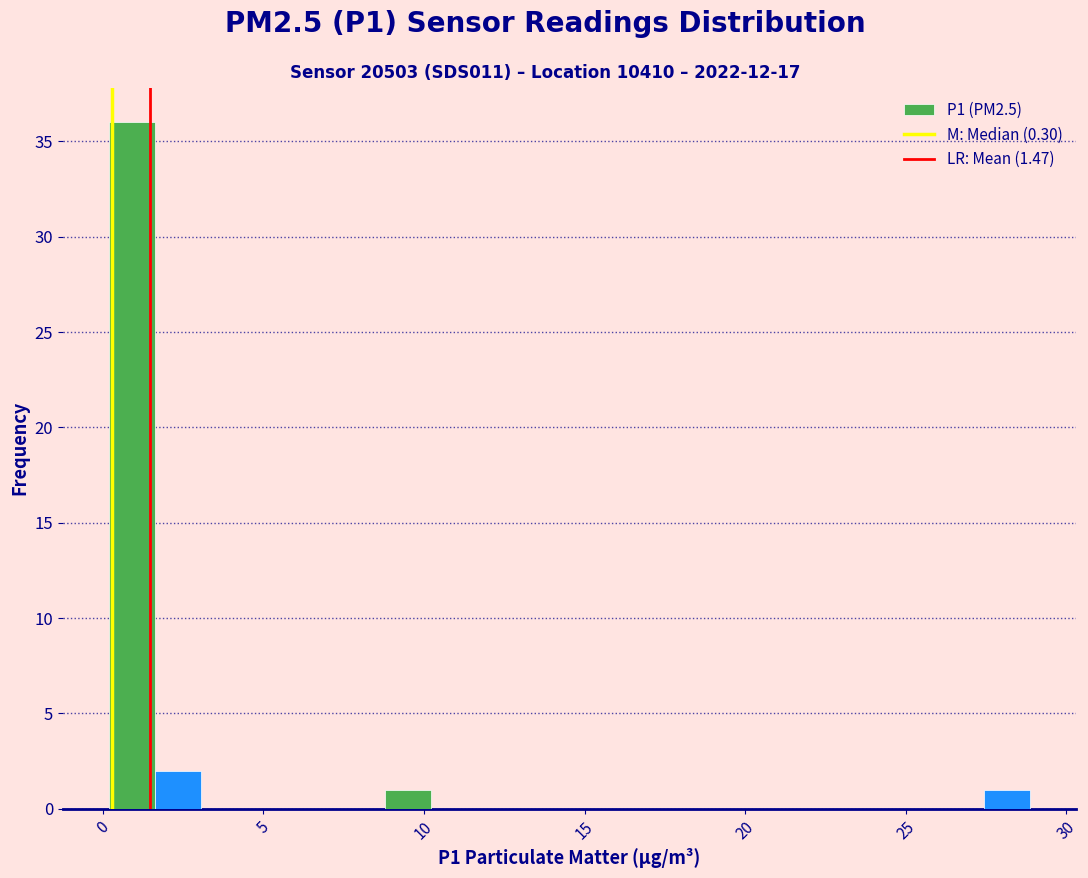

Around what value on the x-axis is the tallest bar? Give the approximate position of its centre, as read against the axis.

1.0